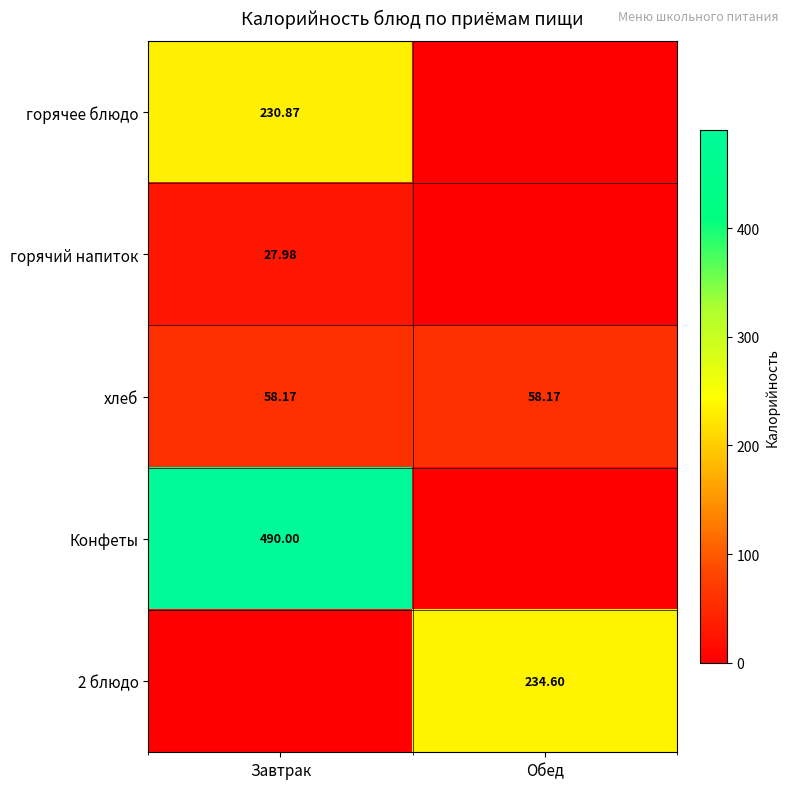

At which label does горячий напиток reach its minimum?

Обед